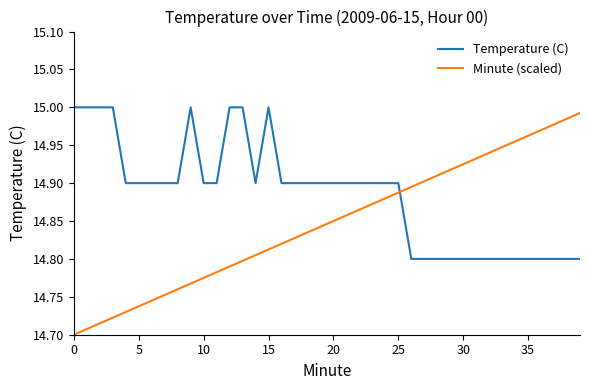

Count the number of categories in the chart.

40